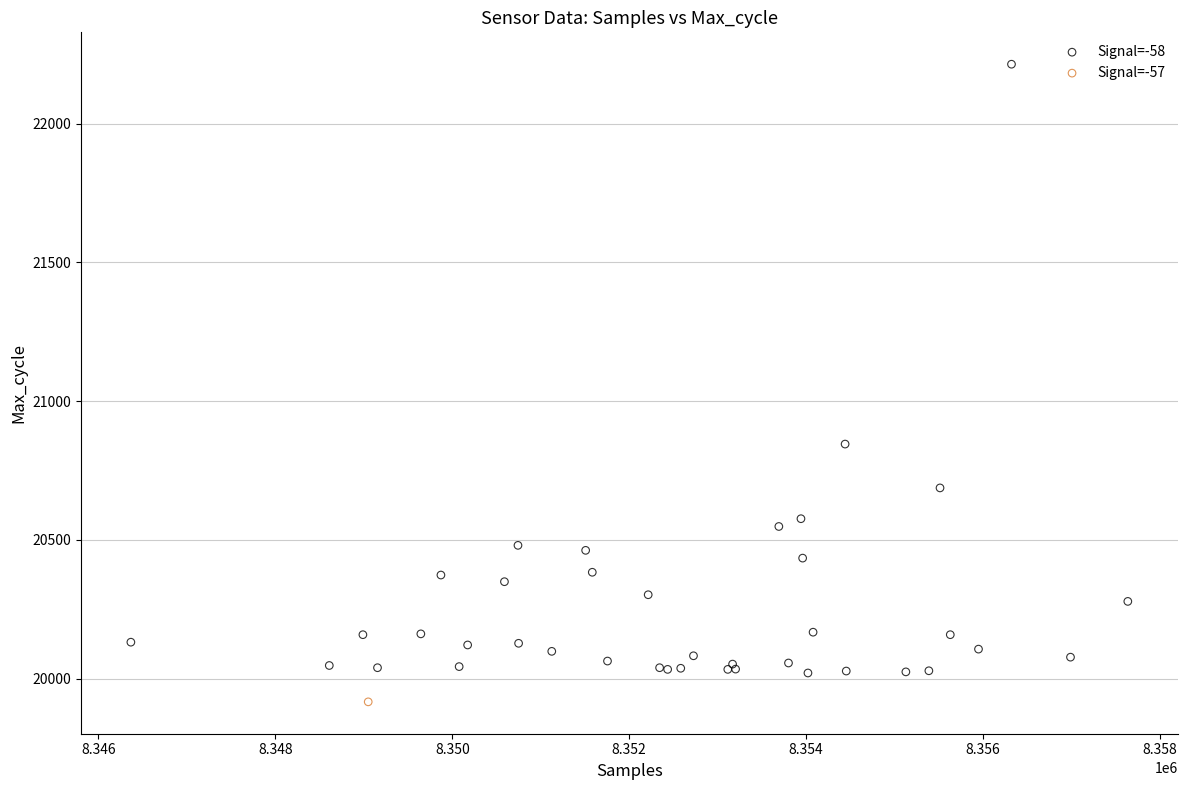

What are all the series names shown in the legend?

Signal=-58, Signal=-57